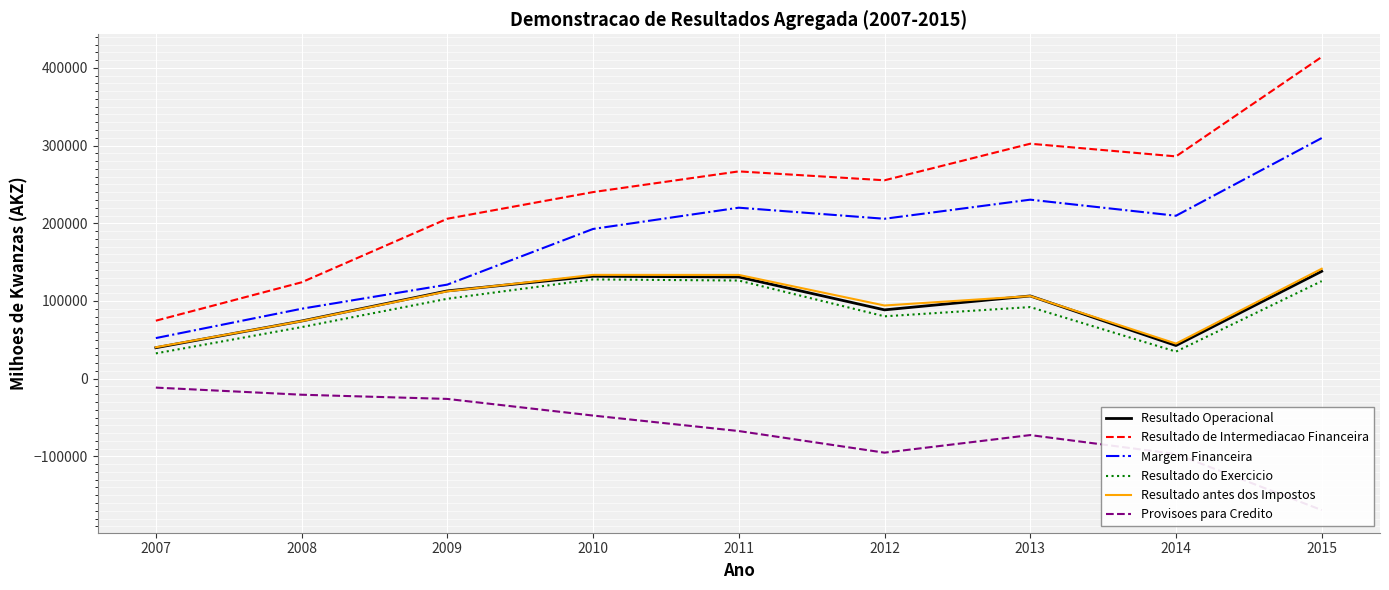

What is the difference between the maximum and minimum values in the Resultado Operacional series?

98349.0